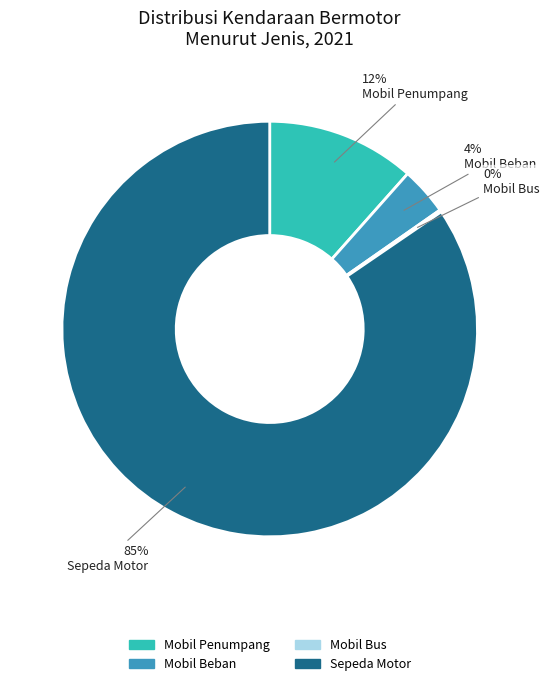

To the nearest percent, what is the combined percentage of Sepeda Motor and Mobil Beban?

88%